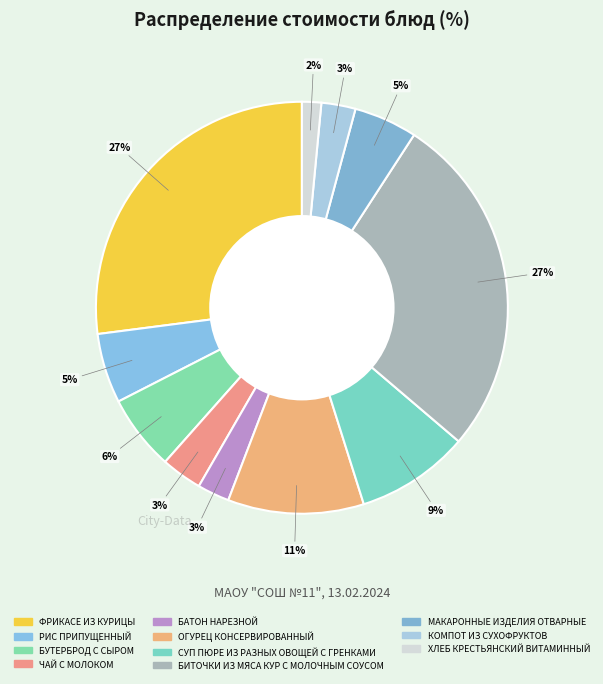

Count the number of slices in the pie.

11